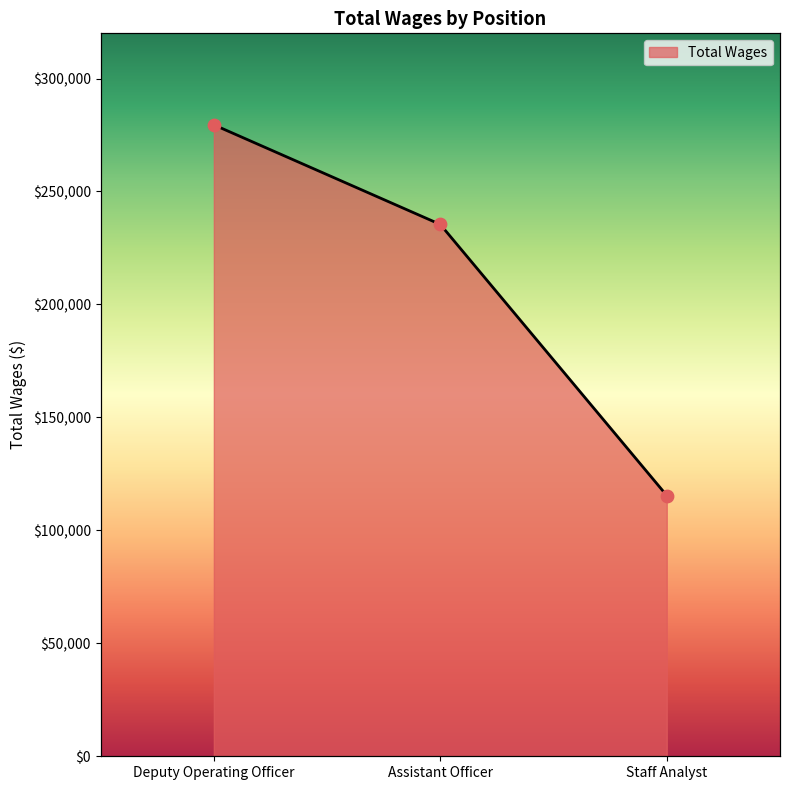

What is the ratio of the value at Assistant Officer to the value at Deputy Operating Officer?

0.8